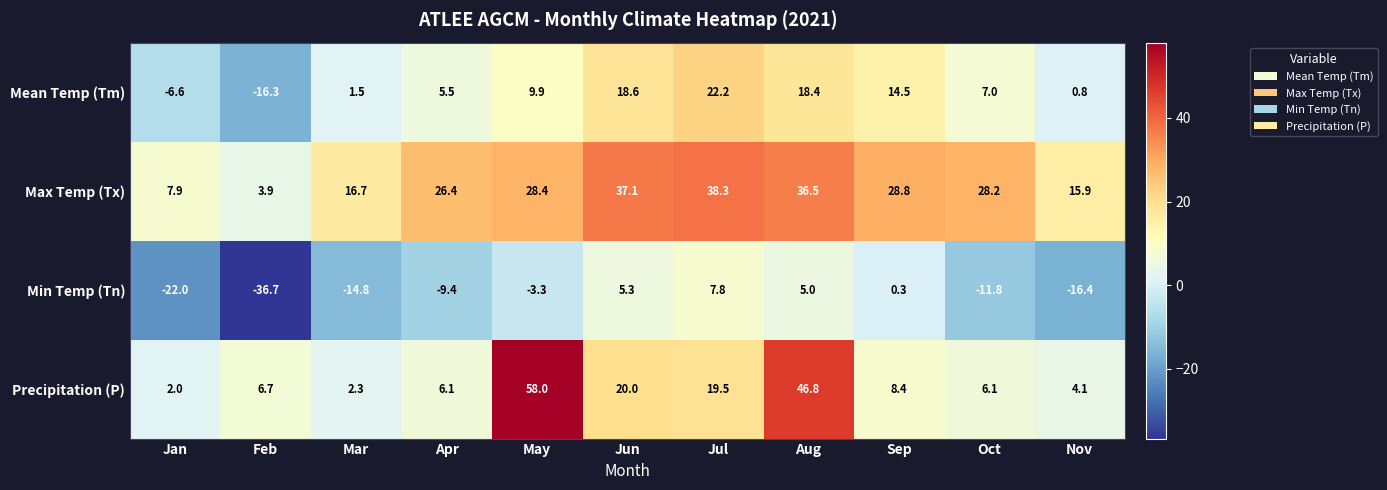

What is the difference between the highest and lowest values at Oct?

40.0